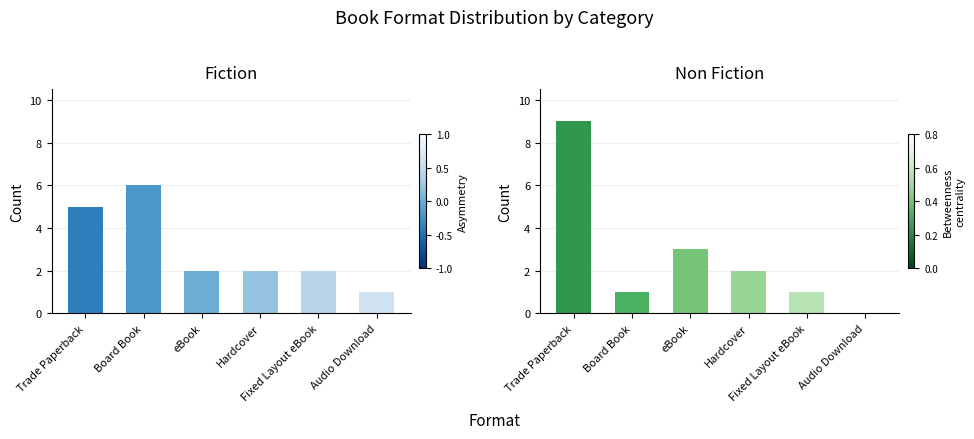

At how many categories does at least one series exceed 2?

3